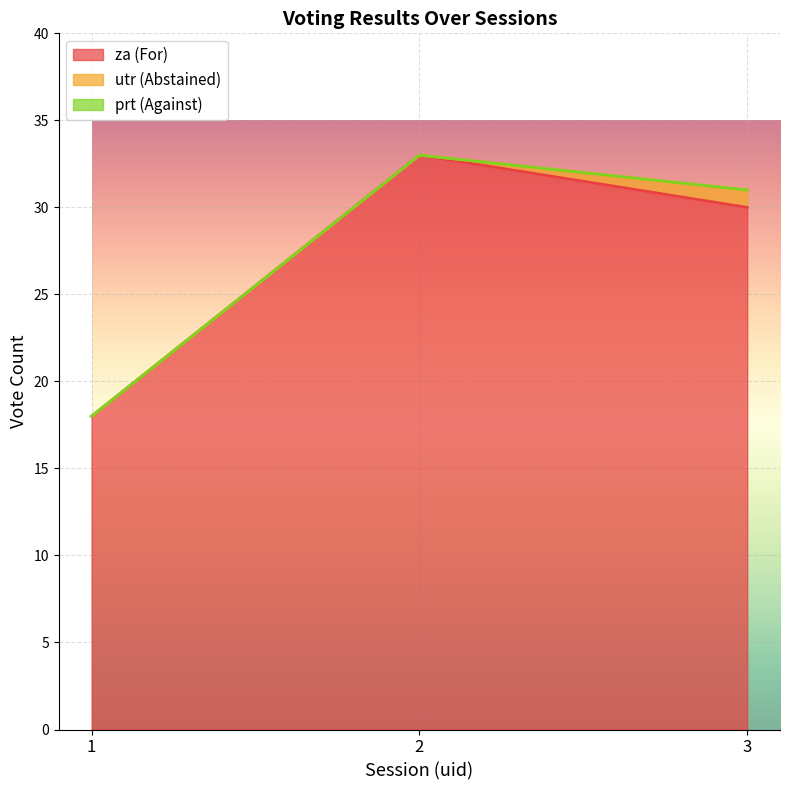

How many categories are shown in the chart?

3